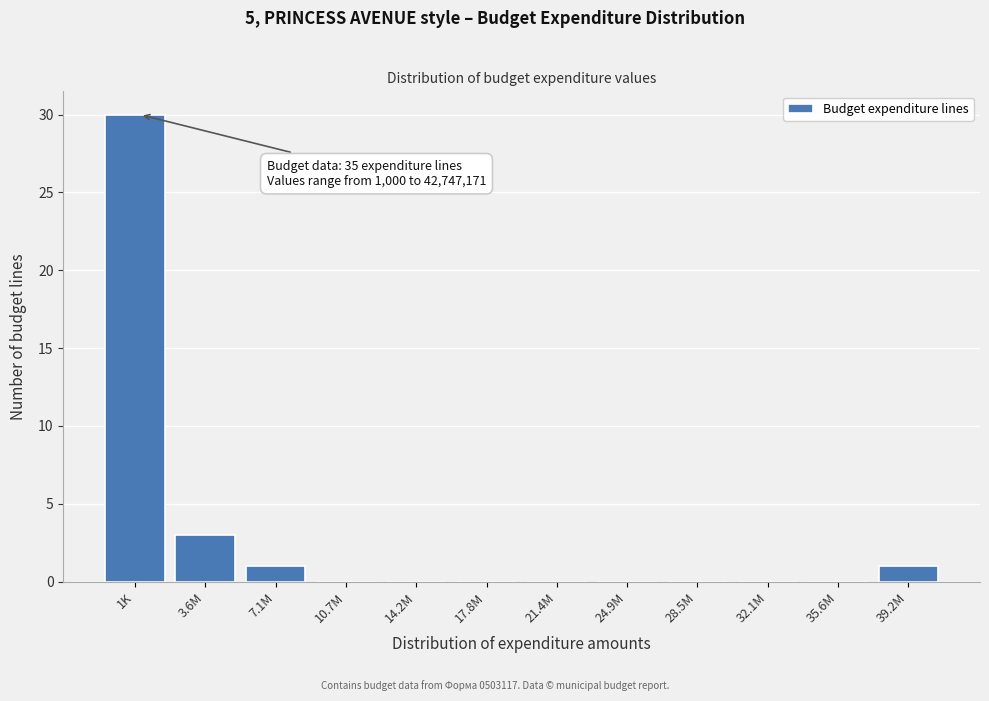

Reading left to right, what are all the values shown in this chart?

1K=30	3.6M=3	7.1M=1	10.7M=0	14.2M=0	17.8M=0	21.4M=0	24.9M=0	28.5M=0	32.1M=0	35.6M=0	39.2M=1